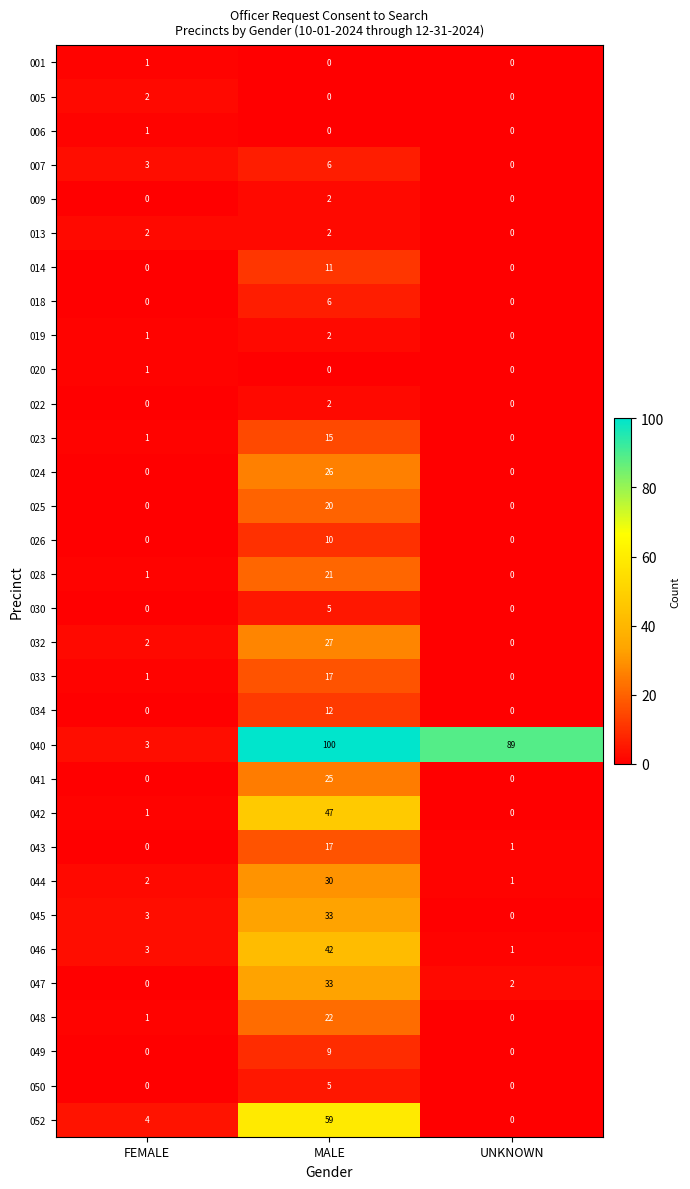

What is the sum of all 047 values?

35